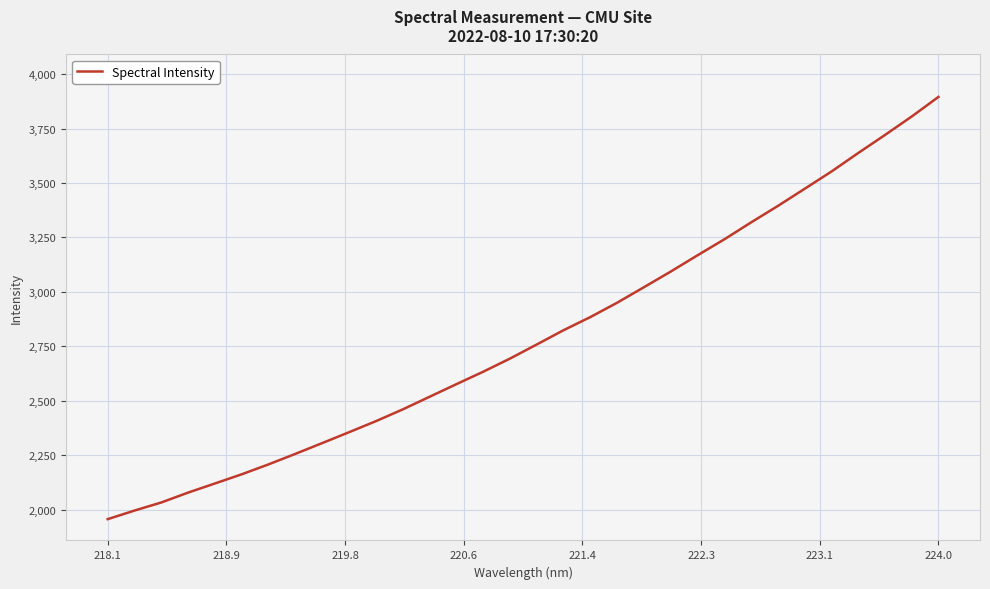

What is the greatest value displayed?

3895.3